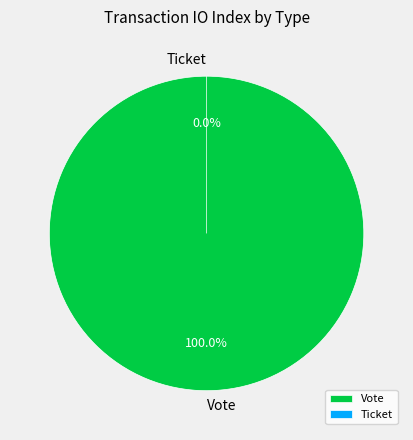

To the nearest percent, what is the average slice percentage?

50%